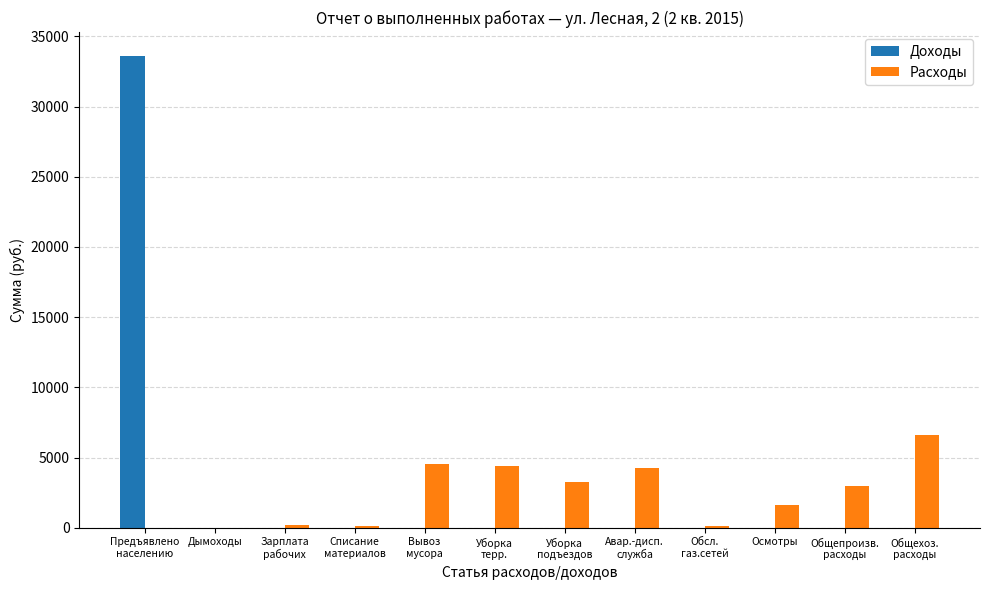

True or false: Доходы has a value of 0.0 at Дымоходы.

True